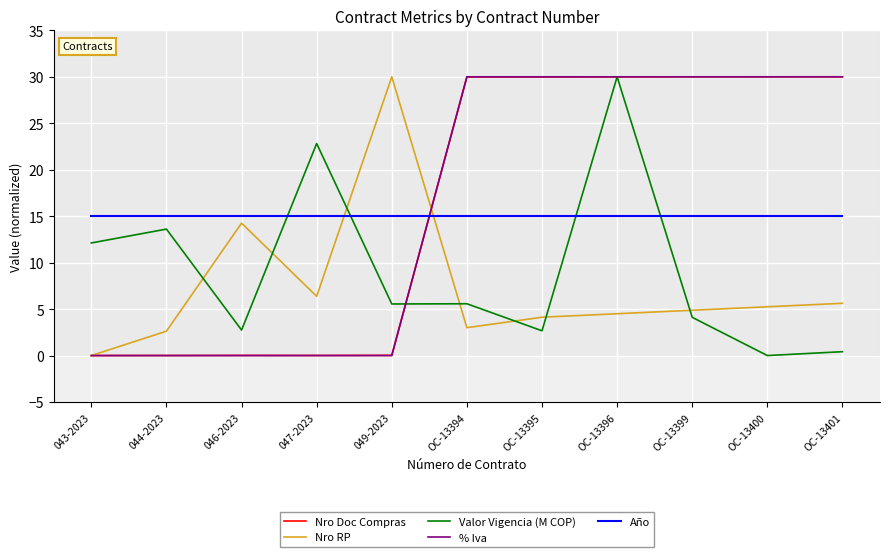

What is the highest value of the % Iva series?

30.0